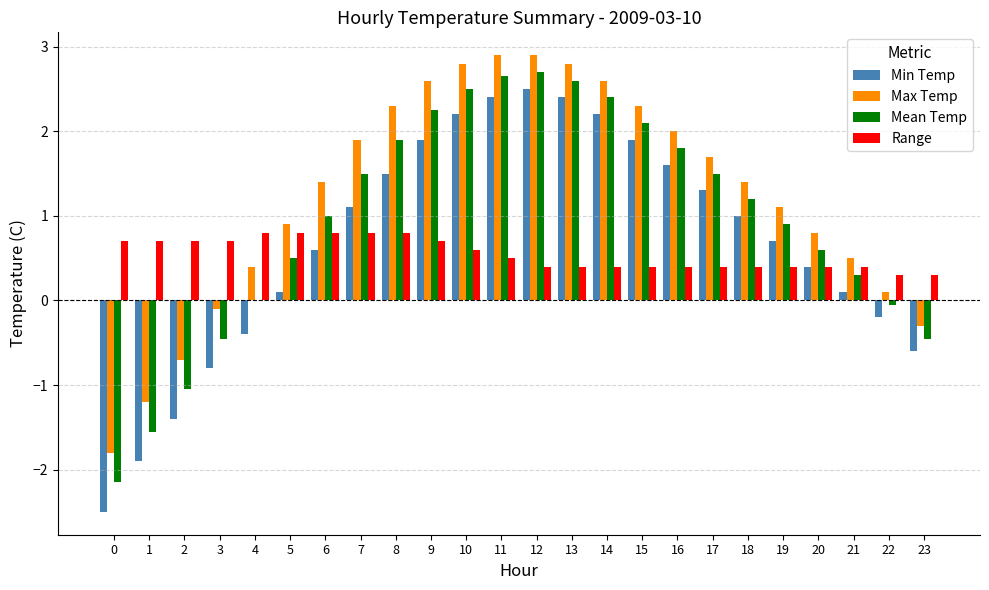

Which series has the largest total across all categories?

Max Temp